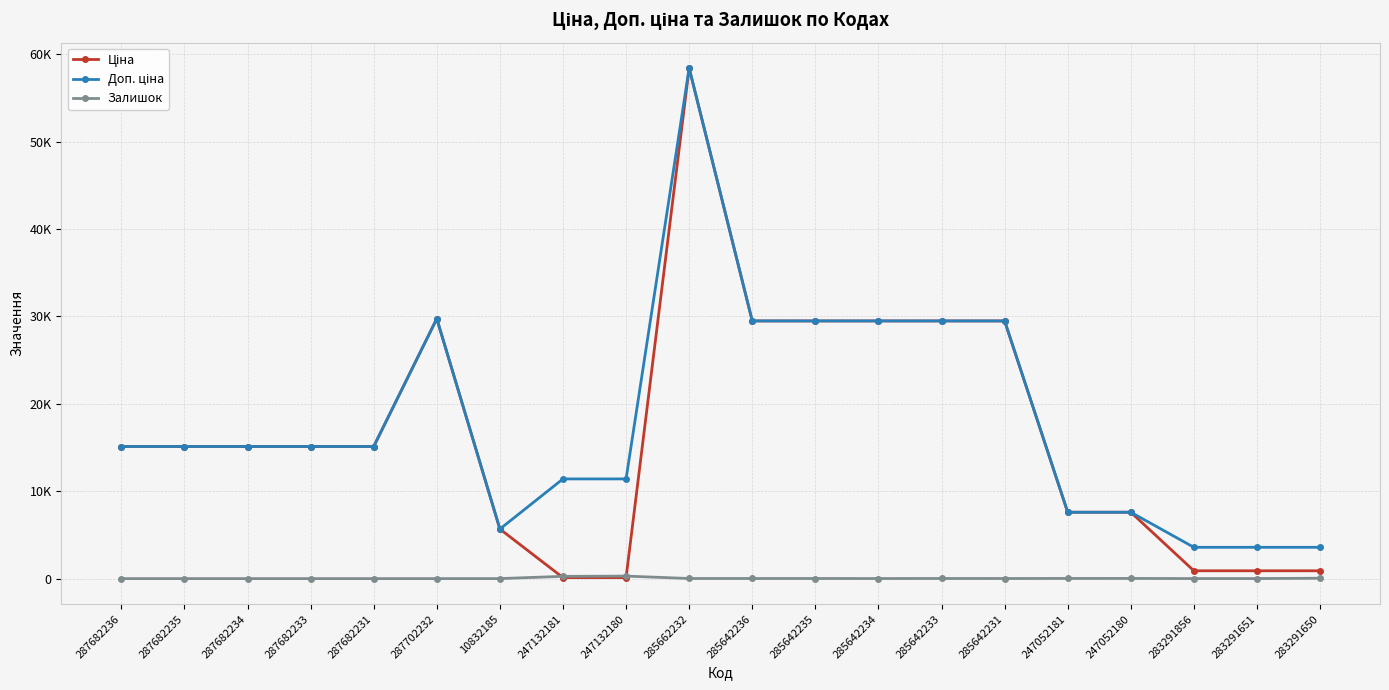

At which category is the sum across all series the highest?

285662232